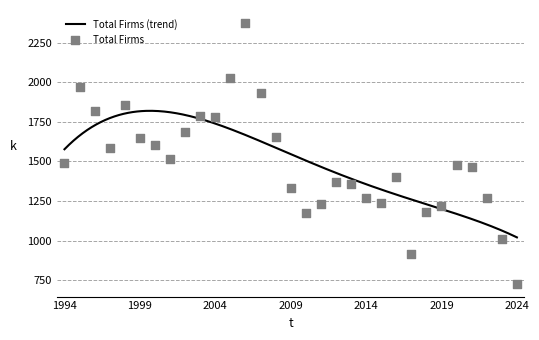

Which has a higher value, 1994 or 2024?

1994